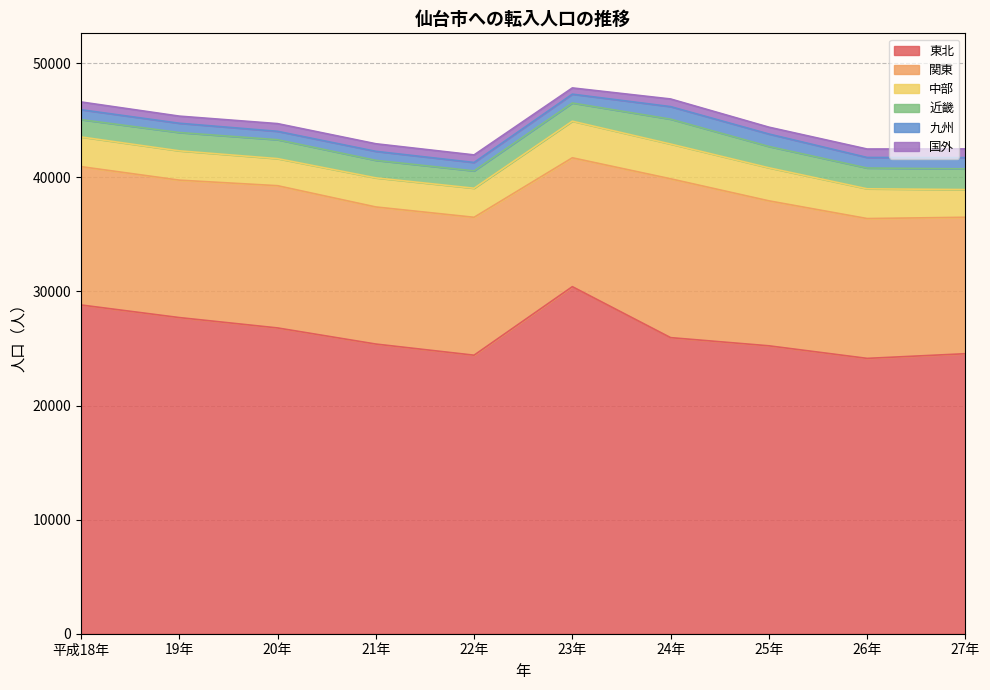

What is the average value of the 国外 series?

663